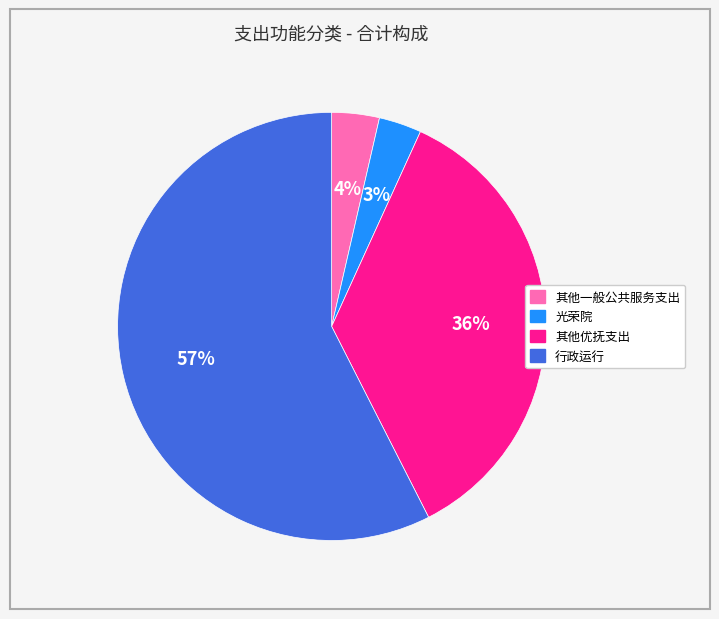

Is it true that 其他一般公共服务支出 is 4% of the pie?

True